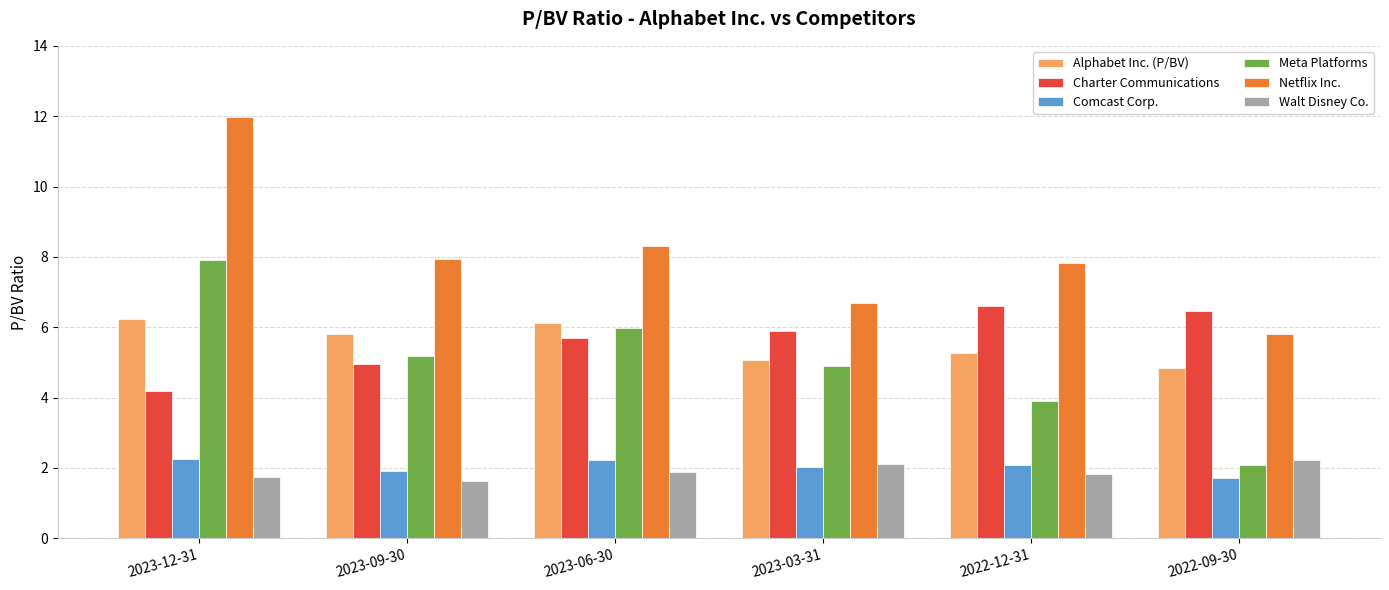

Between 2023-03-31 and 2022-09-30, which series saw the biggest shift?

Meta Platforms